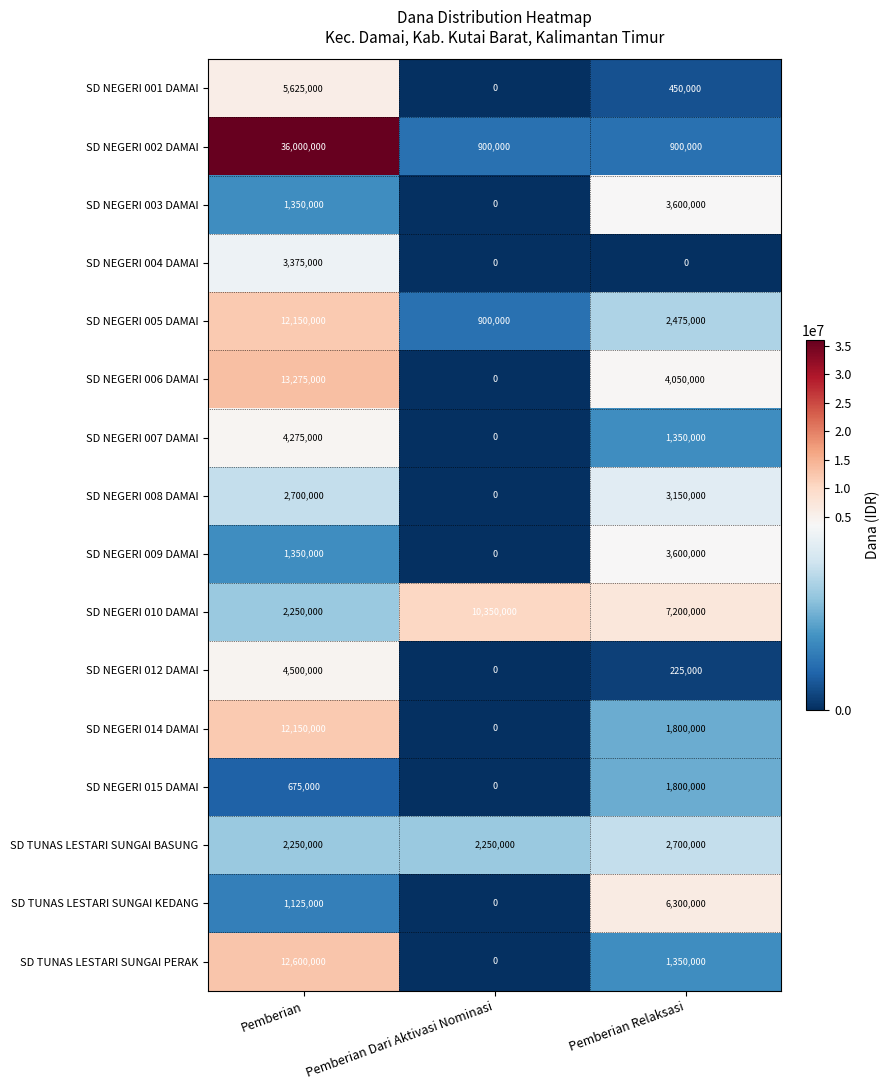

How many distinct data groups are displayed?

16